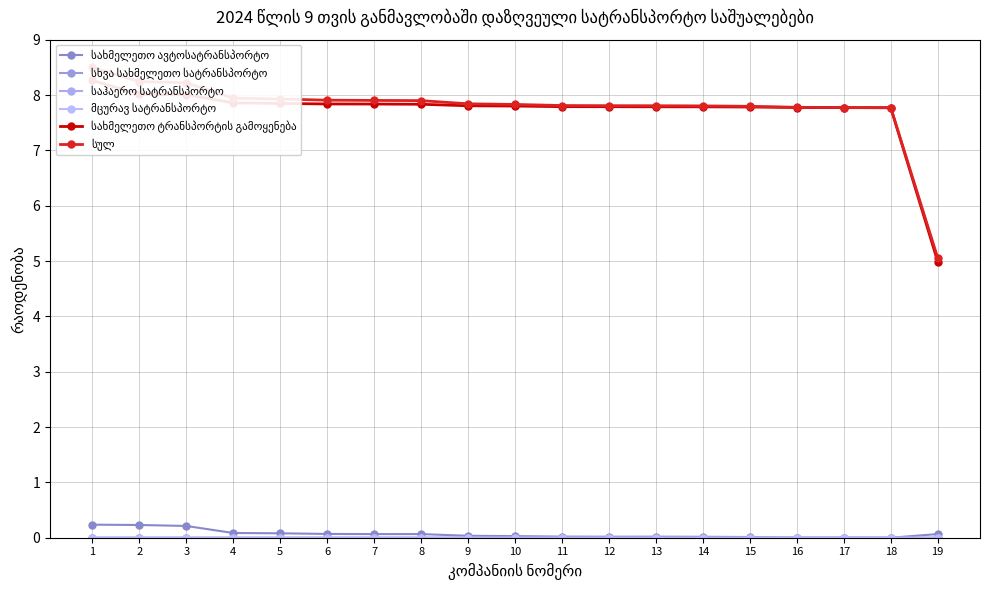

True or false: სახმელეთო ავტოსატრანსპორტო and საჰაერო სატრანსპორტო intersect in this chart.

False